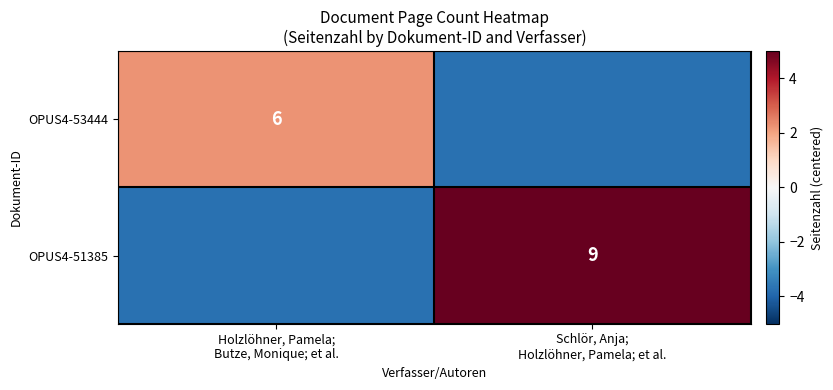

The OPUS4-53444 series shows 2.2 at Holzlöhner, Pamela; Butze, Monique; et al.. True or false?

True